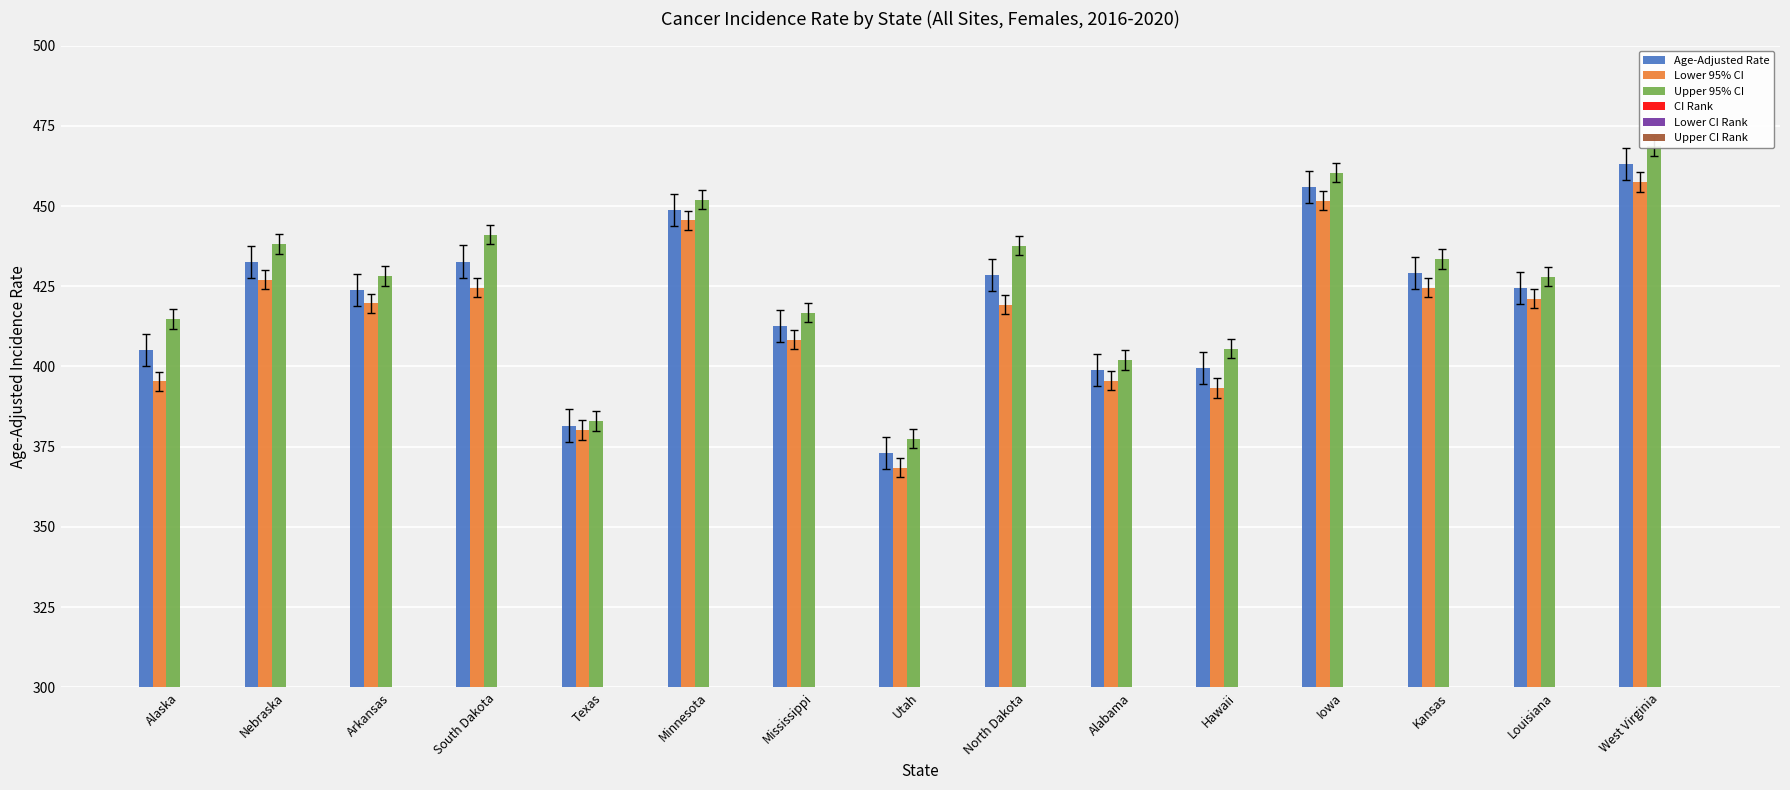

Which series has the largest total across all categories?

Upper 95% CI